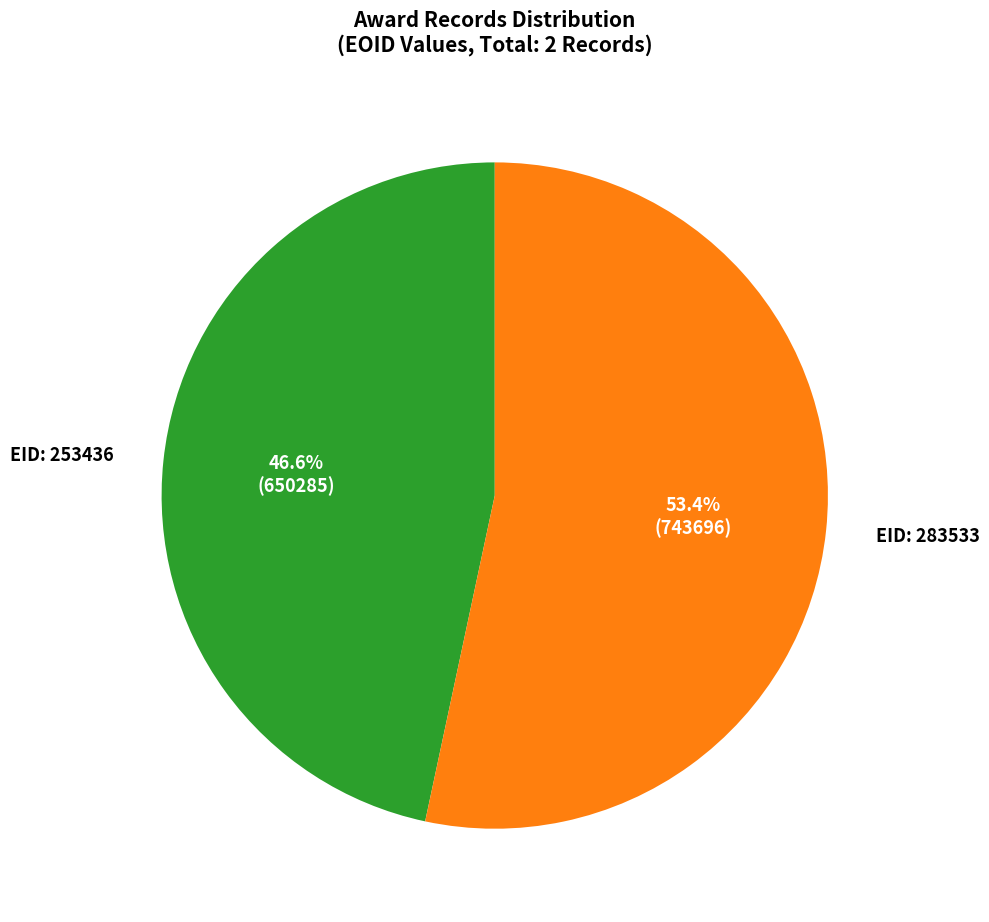

Does any single category account for the majority?

Yes